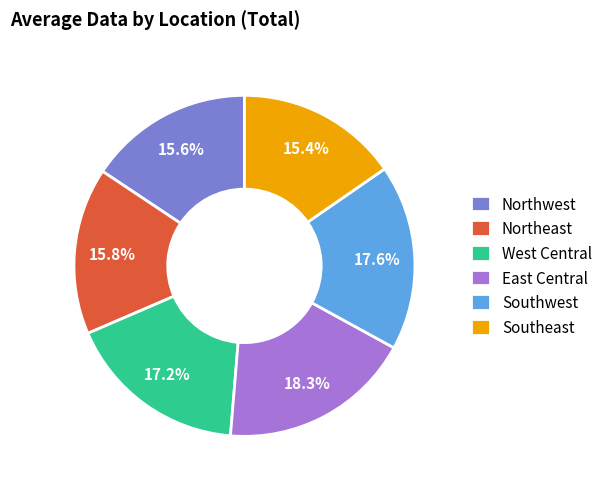

Is the sum of East Central and West Central greater than half?

No